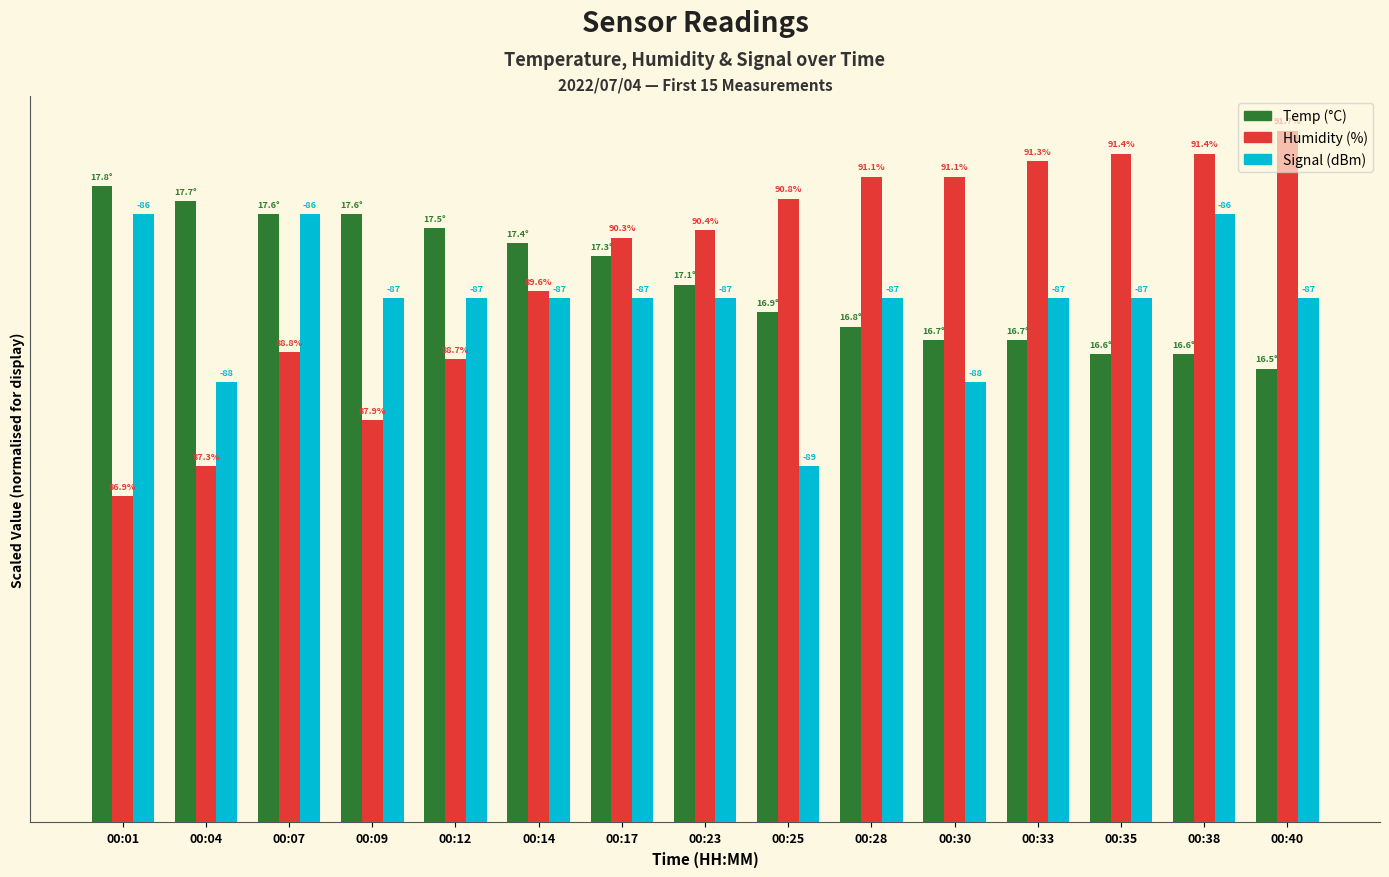

The value of Signal at 00:33 is 2.4. True or false?

False